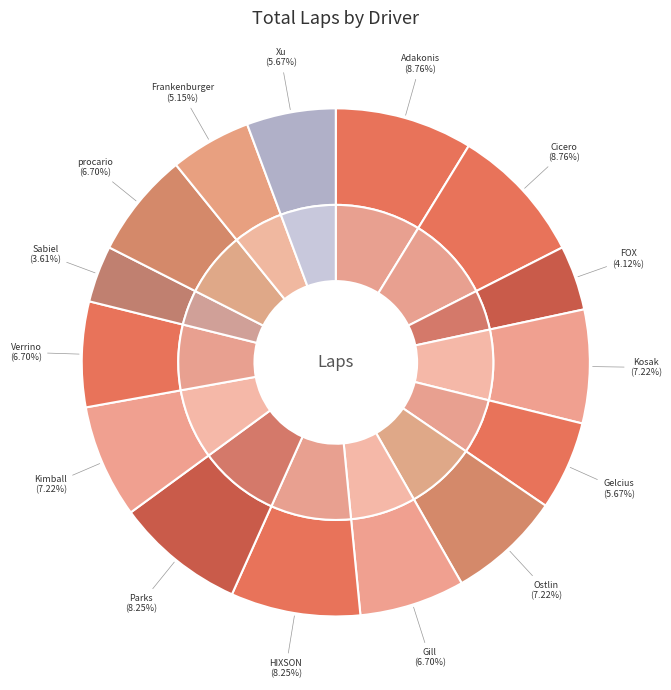

Is it true that Eric Ostlin is 1% of the pie?

False